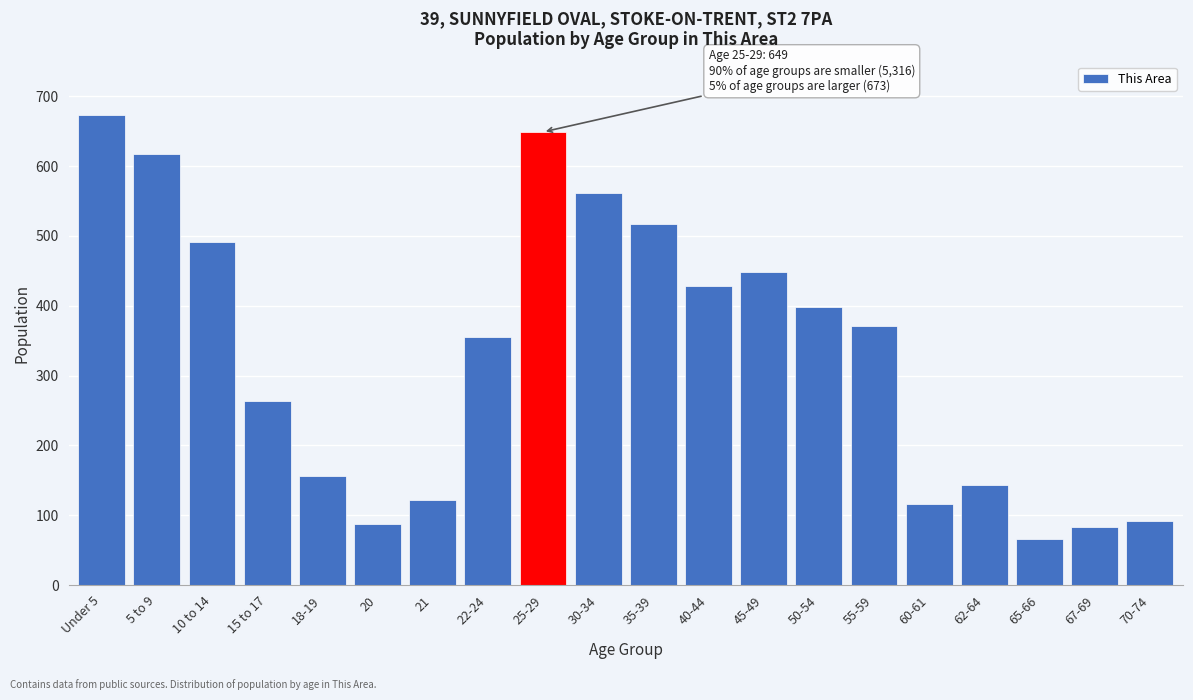

Reading right to left, list all the values displayed in this chart.

70-74=92	67-69=83	65-66=66	62-64=143	60-61=116	55-59=371	50-54=398	45-49=449	40-44=428	35-39=517	30-34=562	25-29=649	22-24=355	21=122	20=87	18-19=156	15 to 17=263	10 to 14=491	5 to 9=617	Under 5=673